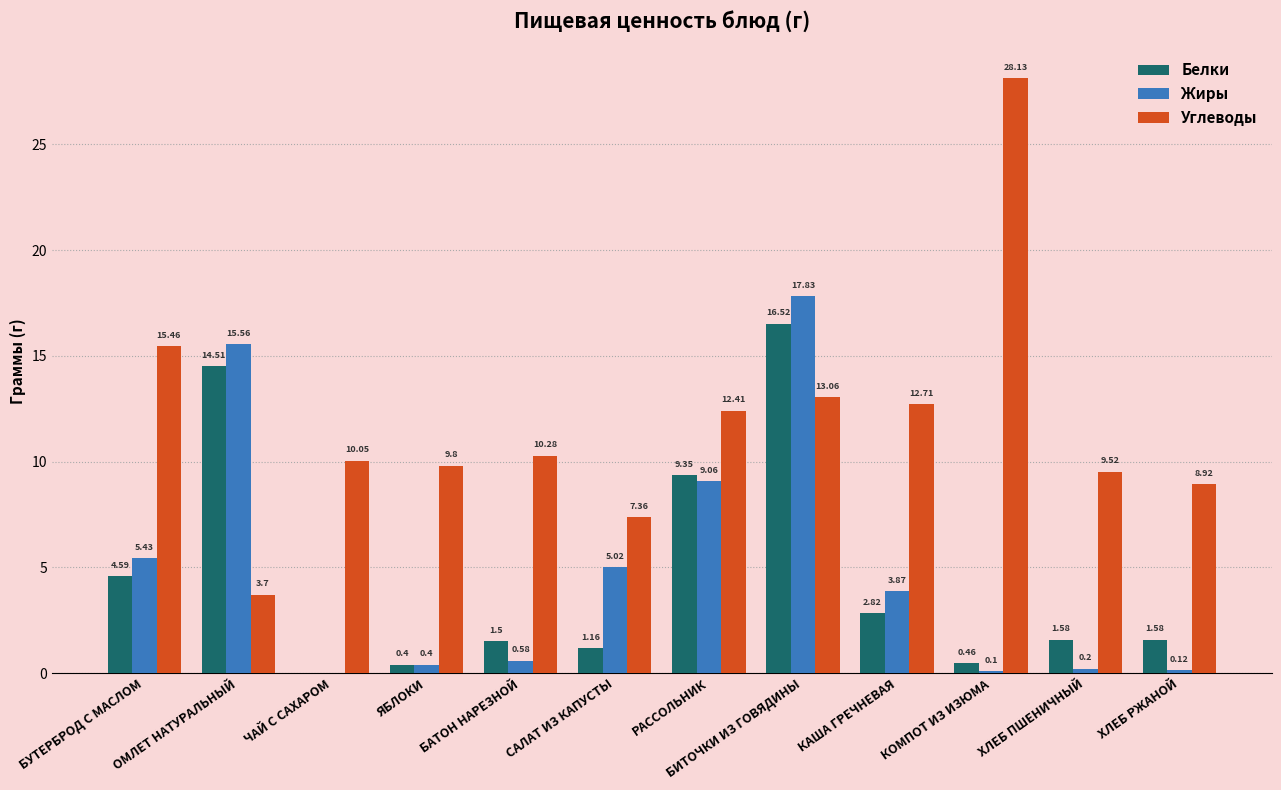

At which label is Жиры closest to 8?

РАССОЛЬНИК